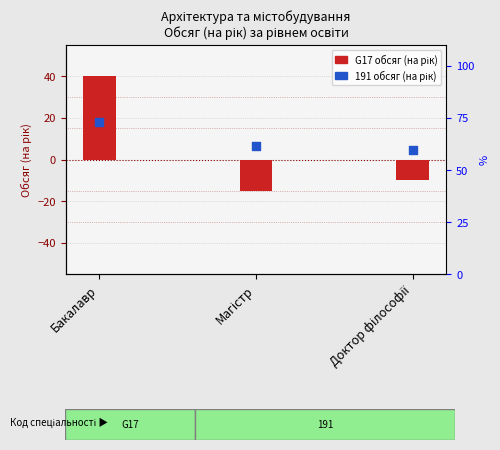

Which series contains the highest Y value?

G17 (обсяг)